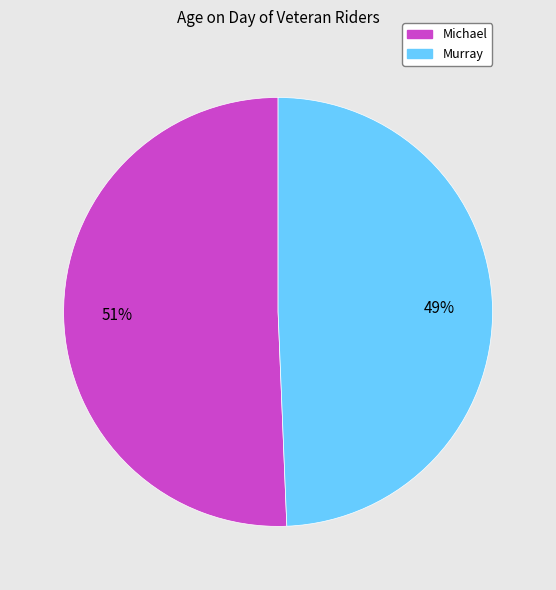

Which slice represents more than half of the pie?

Michael